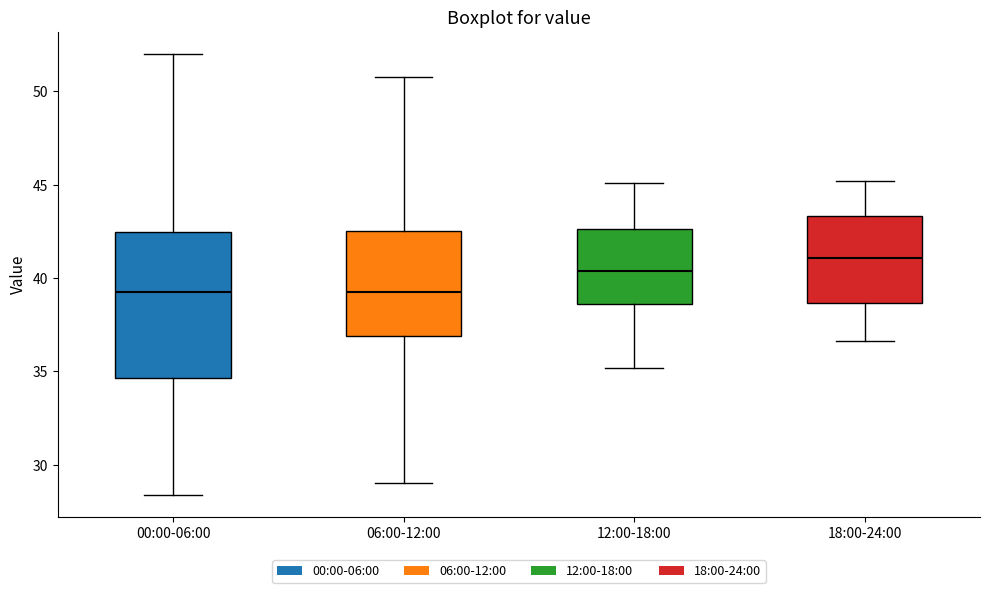

Reading left to right, read every box against the y-axis: the position of its median line, the range the box covers, and the ends of its whiskers. The values are not printed on the chart, so give them approximately, as read against the axis.

00:00-06:00: median 39.5, box 34.5 to 42.5, whiskers 28.5 to 52.0
06:00-12:00: median 39.0, box 37.0 to 42.5, whiskers 29.0 to 51.0
12:00-18:00: median 40.5, box 38.5 to 42.5, whiskers 35.0 to 45.0
18:00-24:00: median 41.0, box 38.5 to 43.5, whiskers 36.5 to 45.0